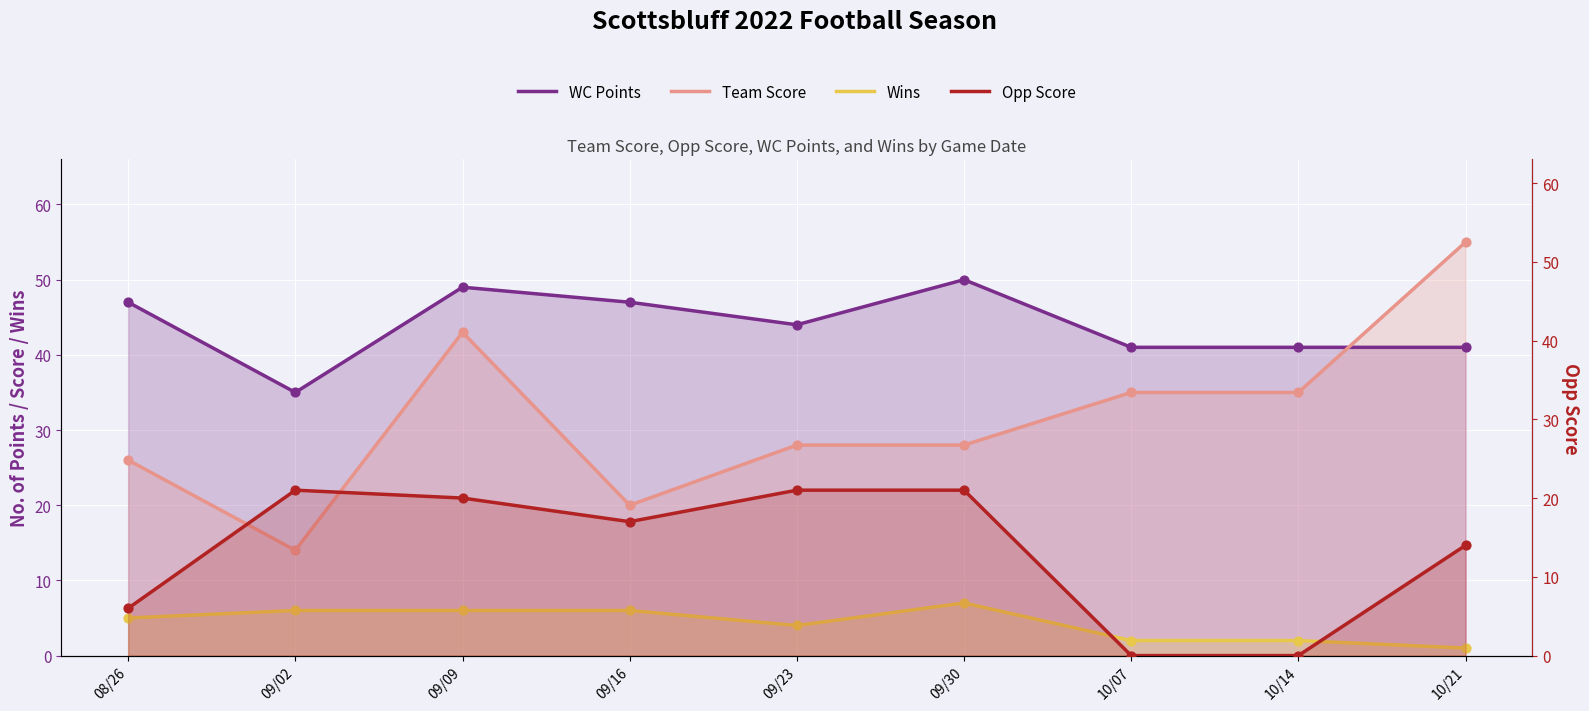

What is the total value across all series at 09/16?

90